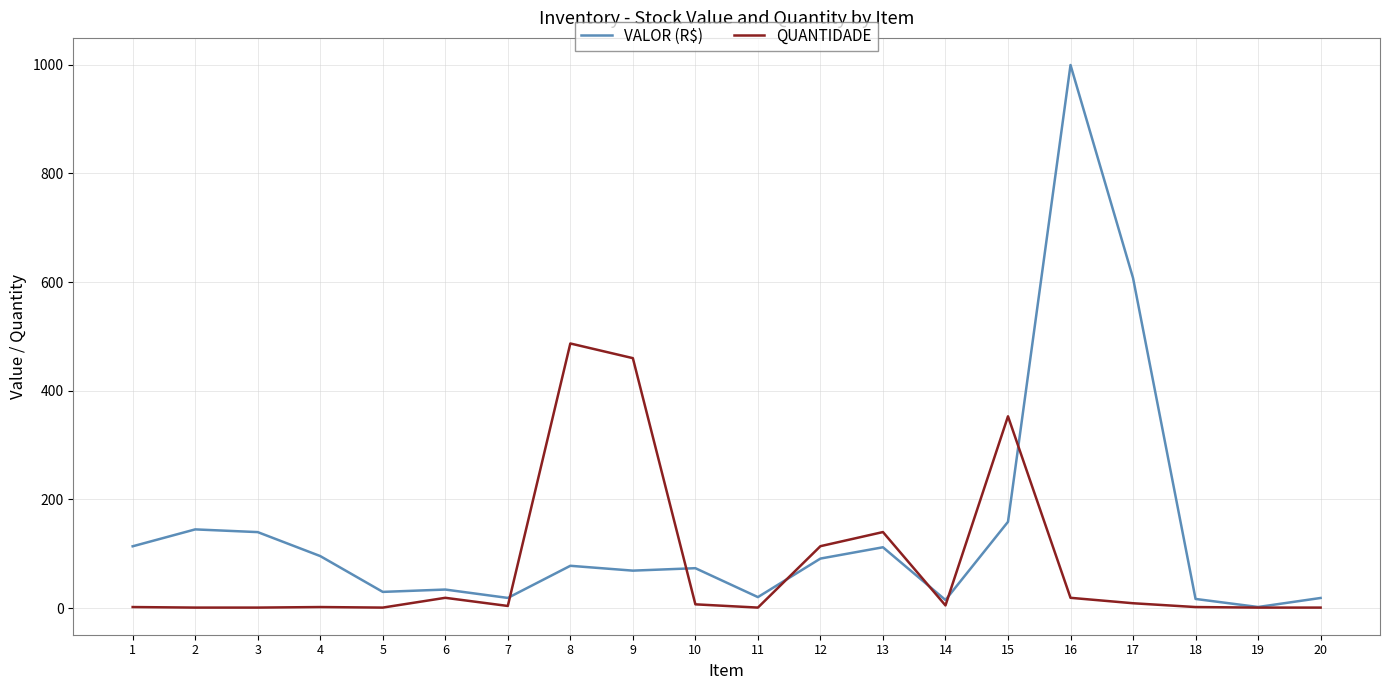

The value of VALOR (R$) at 19 is 2.1. True or false?

True